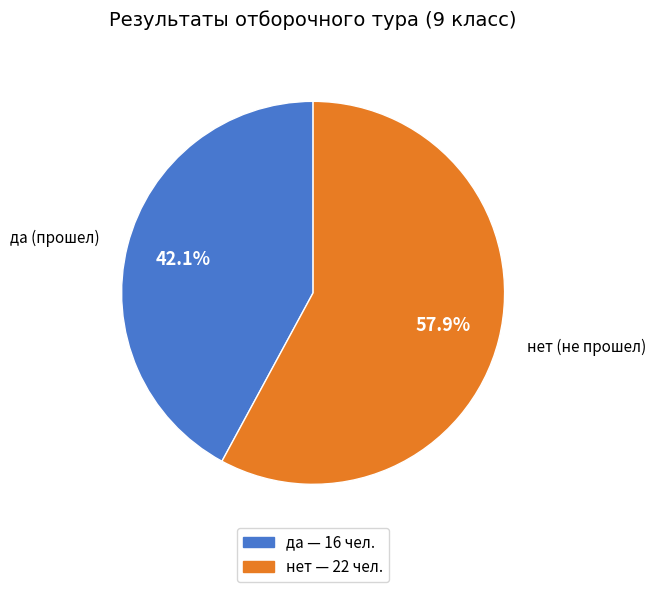

True or false: да accounts for 42% of the total.

True